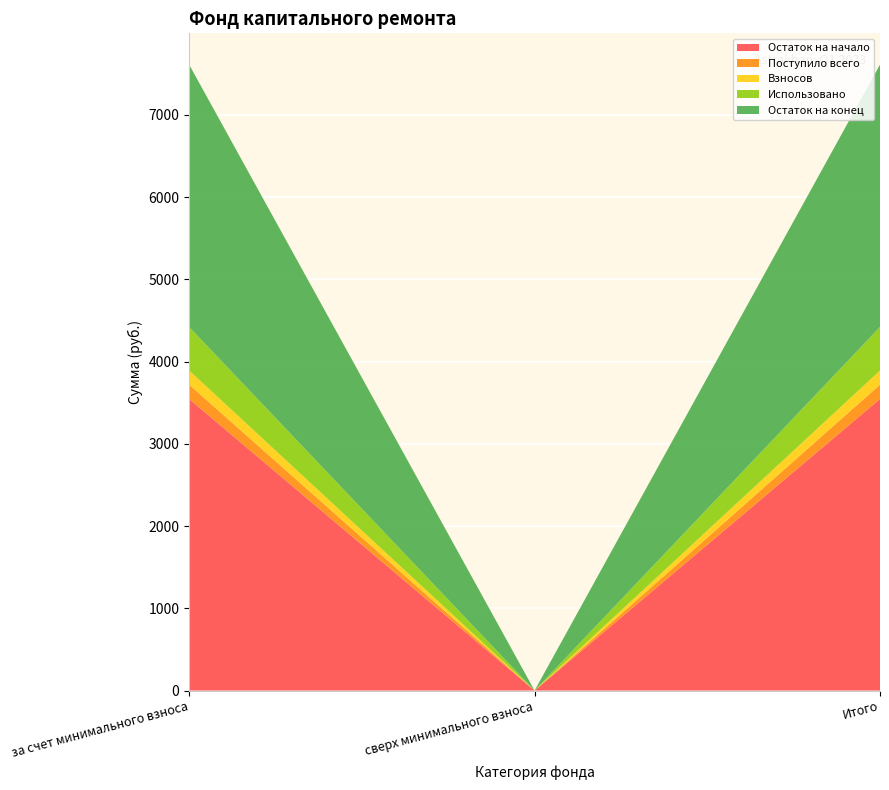

Reading left to right, extract all data points from this chart.

Остаток на начало: за счет минимального взноса=3546.3	сверх минимального взноса=0.0	Итого=3546.3
Поступило всего: за счет минимального взноса=173.7	сверх минимального взноса=0.0	Итого=173.7
Взносов: за счет минимального взноса=172.3	сверх минимального взноса=0.0	Итого=172.3
Использовано: за счет минимального взноса=529.3	сверх минимального взноса=0.0	Итого=529.3
Остаток на конец: за счет минимального взноса=3190.8	сверх минимального взноса=0.0	Итого=3190.8